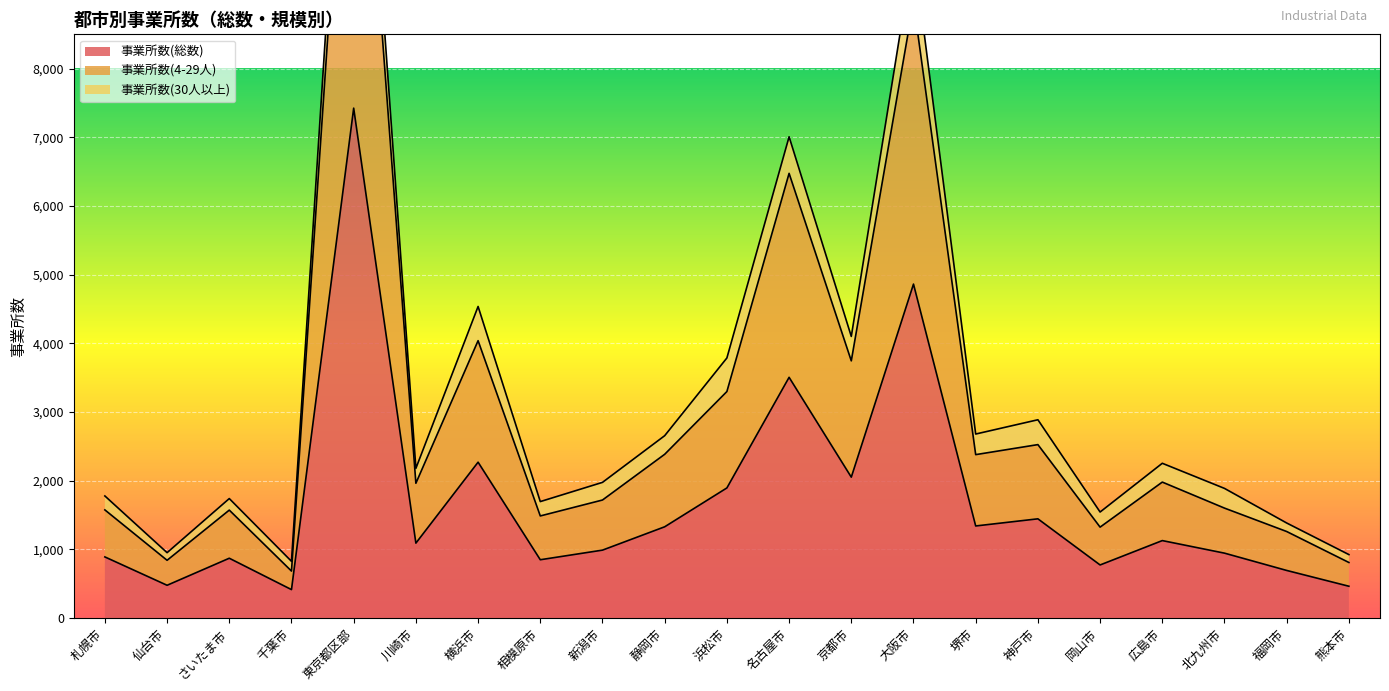

What is the average value of the 事業所数(総数) series?

1699